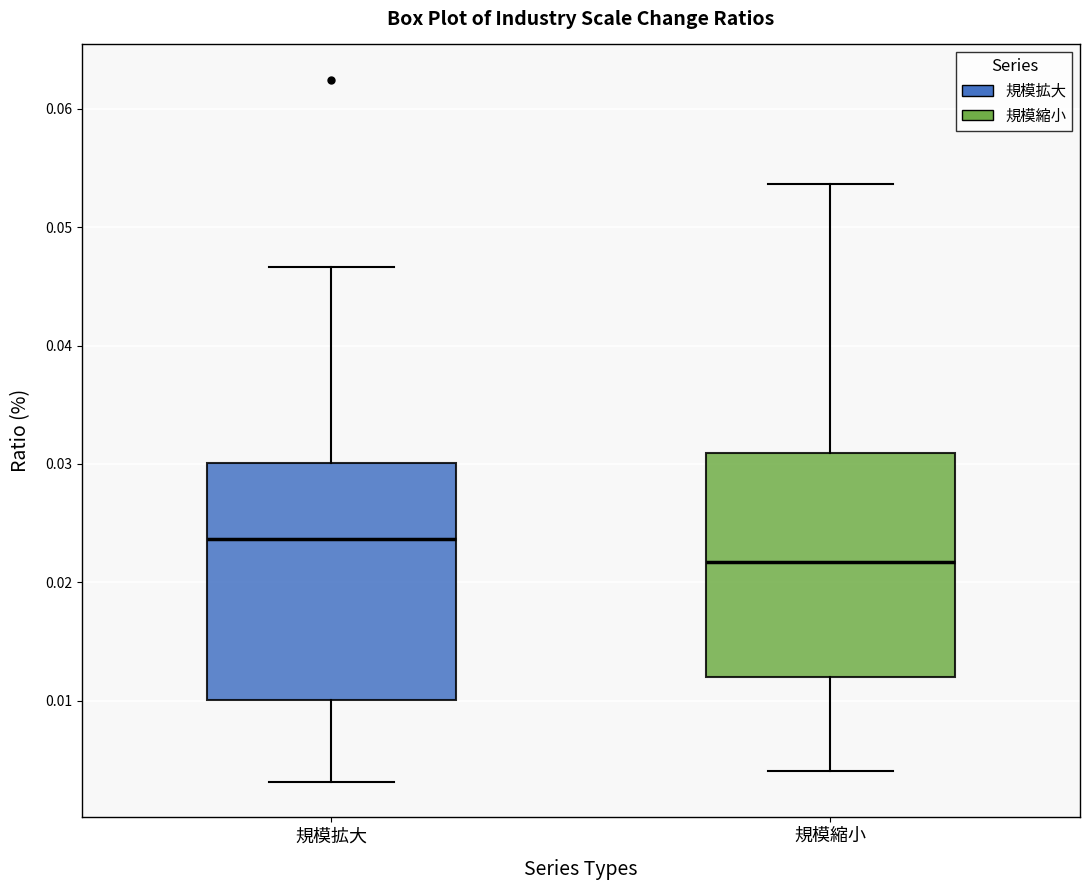

Reading left to right, read every box against the y-axis: the position of its median line, the range the box covers, and the ends of its whiskers. The values are not printed on the chart, so give them approximately, as read against the axis.

規模拡大: median 0.024, box 0.010 to 0.030, whiskers 0.003 to 0.047
規模縮小: median 0.022, box 0.012 to 0.031, whiskers 0.004 to 0.054